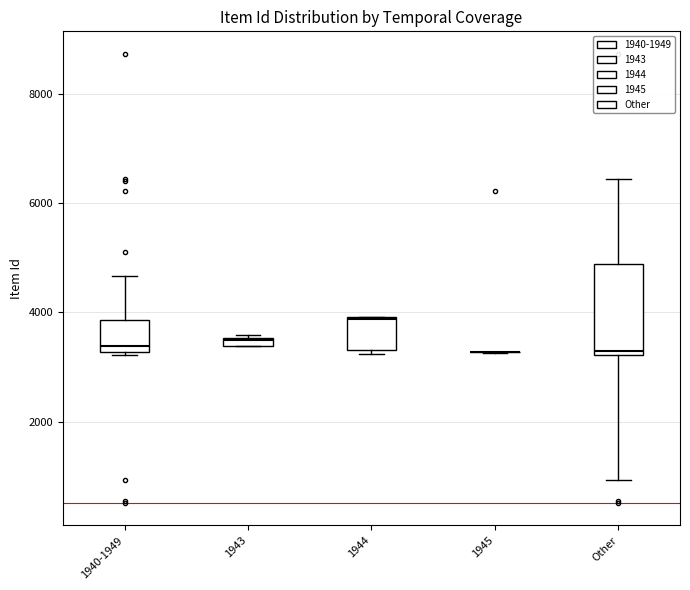

Comparing the boxes themselves (not the whiskers), which one is the tallest?

Other